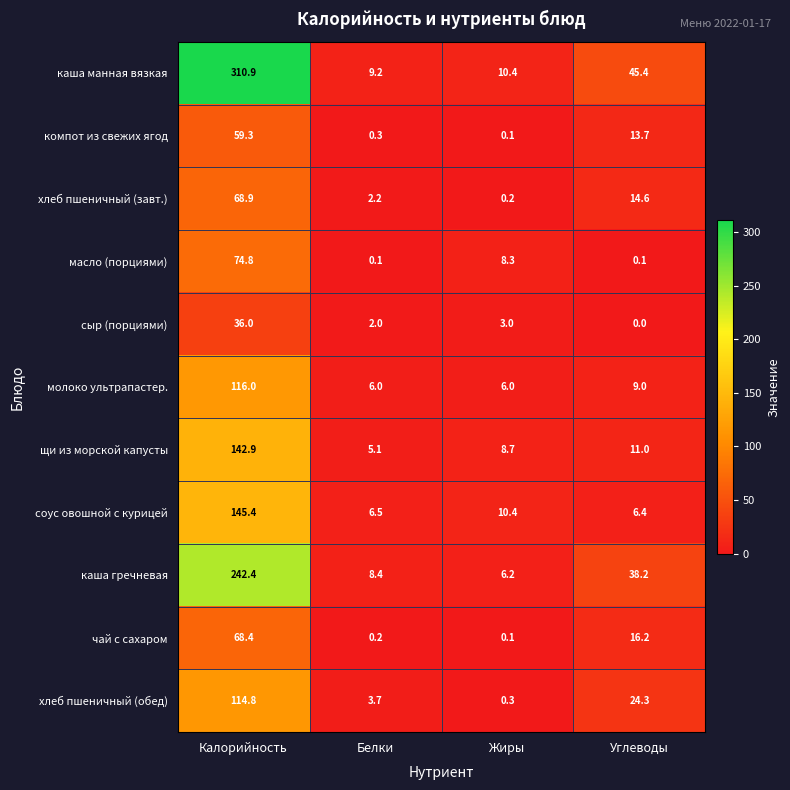

At which category is the sum across all series the highest?

Калорийность